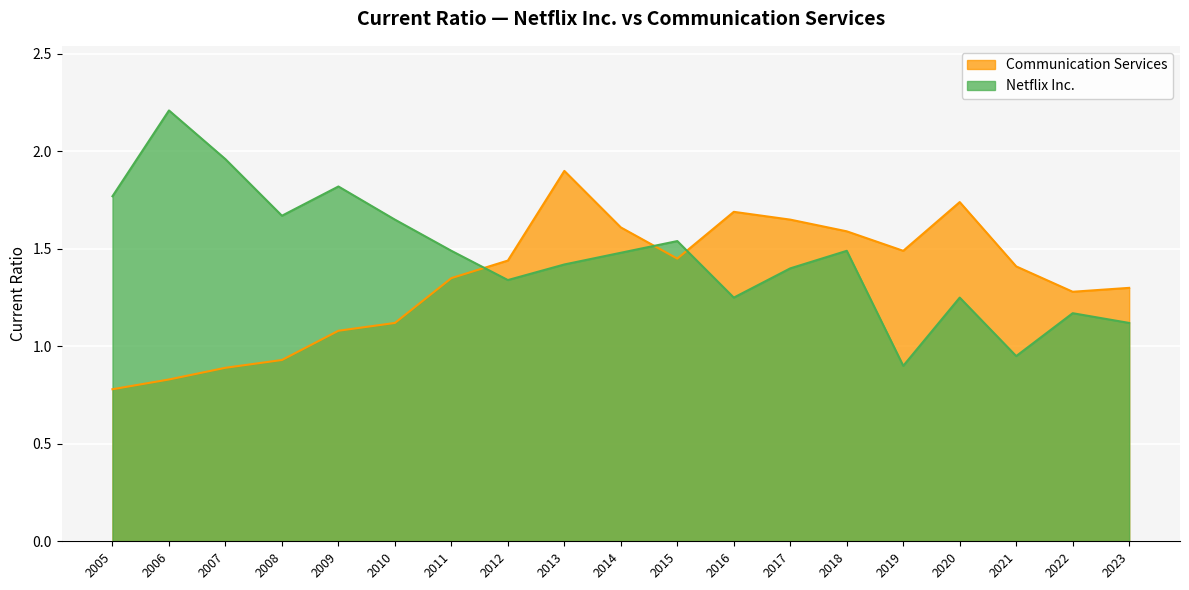

Is it true that Communication Services equals 1.7 at 2016?

True